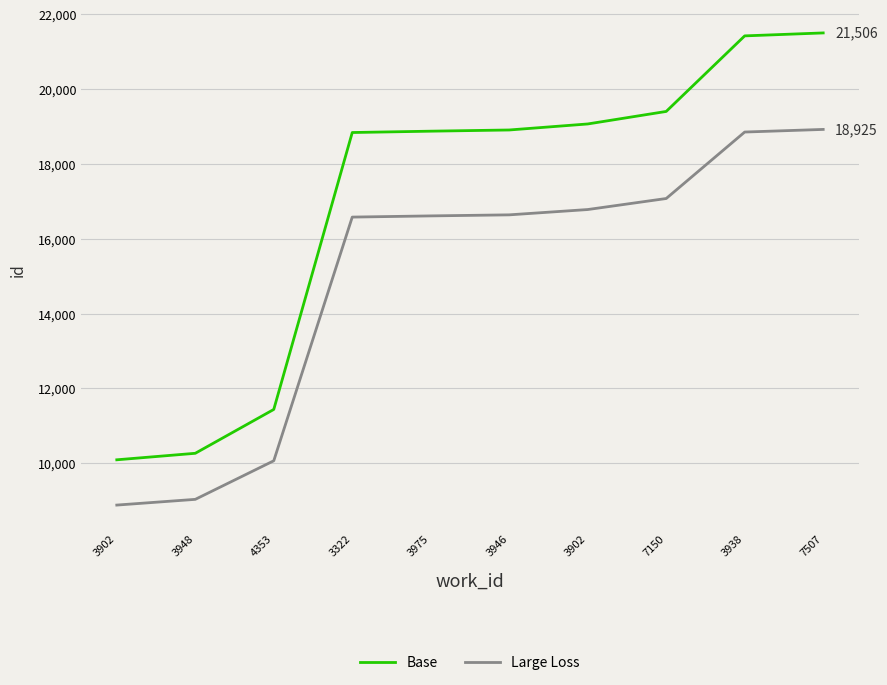

Reading left to right, list all the values displayed in this chart.

Base: 3902=10088	3948=10262	4353=11435	3322=18842	3975=18878	3946=18910	3902=19071	7150=19406	3938=21427	7507=21506
Large Loss: 3902=8877	3948=9030	4353=10062	3322=16580	3975=16612	3946=16640	3902=16782	7150=17077	3938=18855	7507=18925